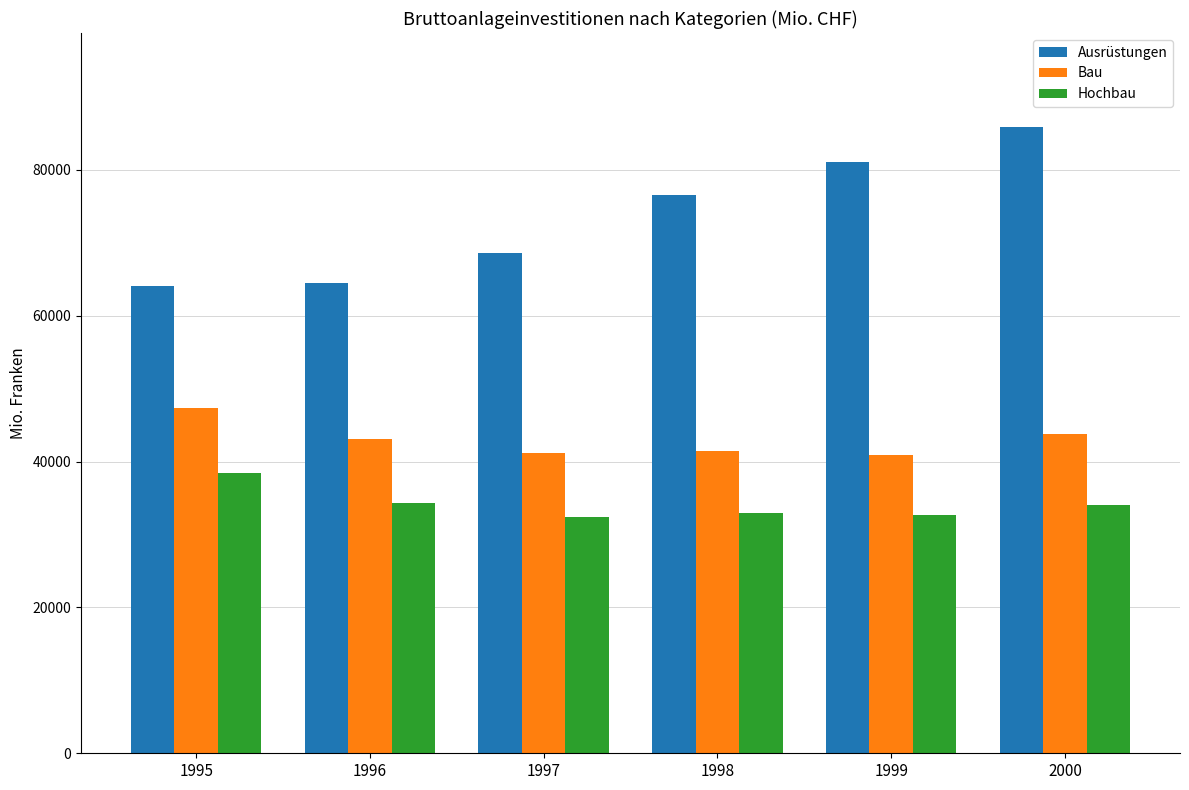

Between 1997 and 1999, which series saw the biggest shift?

Ausrüstungen